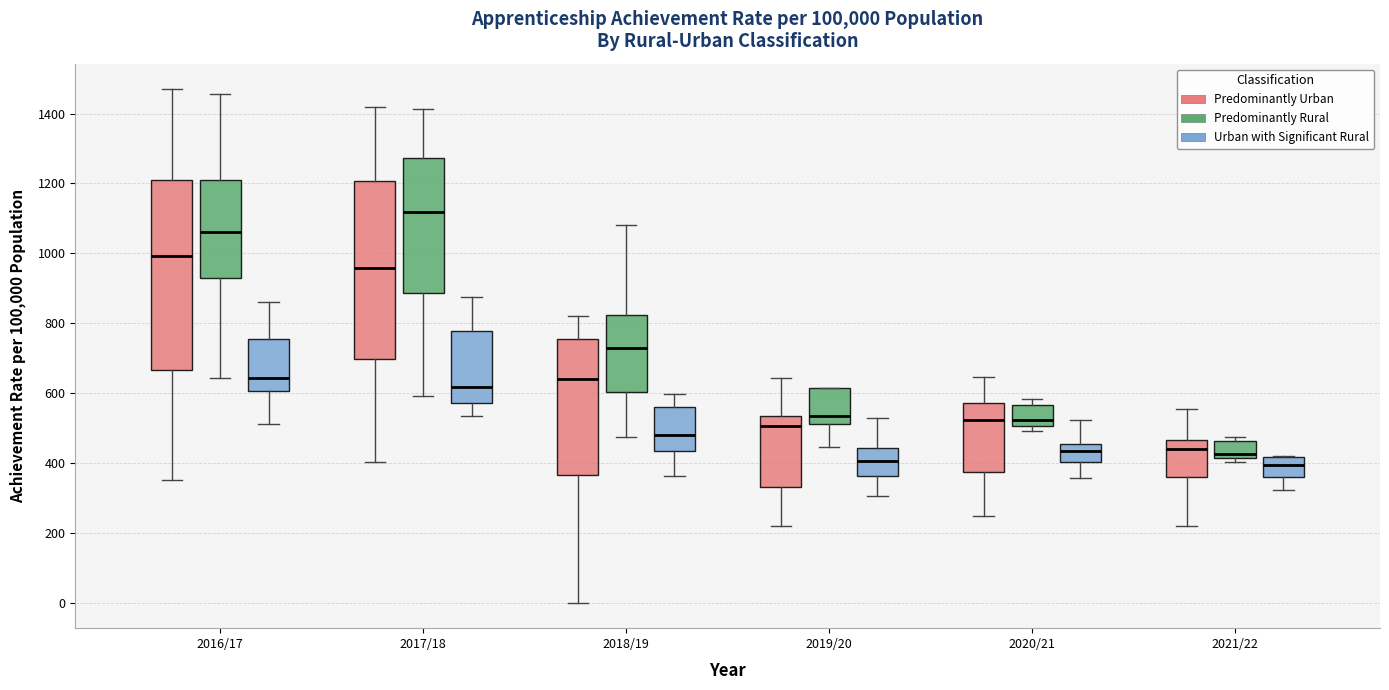

Which box is the tallest, from its lower edge to its upper edge?

2016/17 (Predominantly Urban)